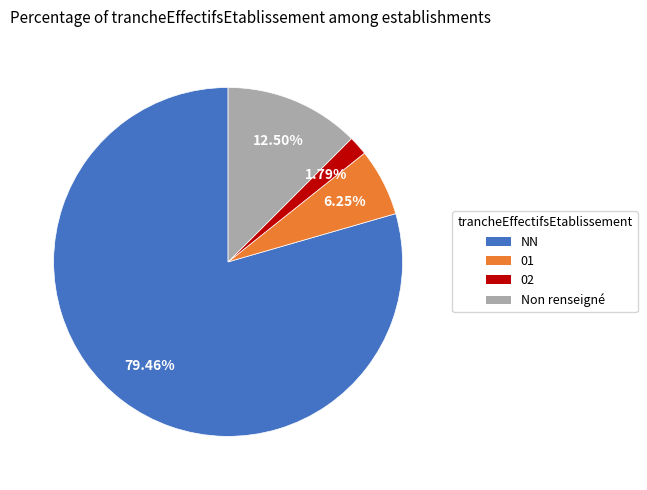

How many slices are in this pie chart?

4